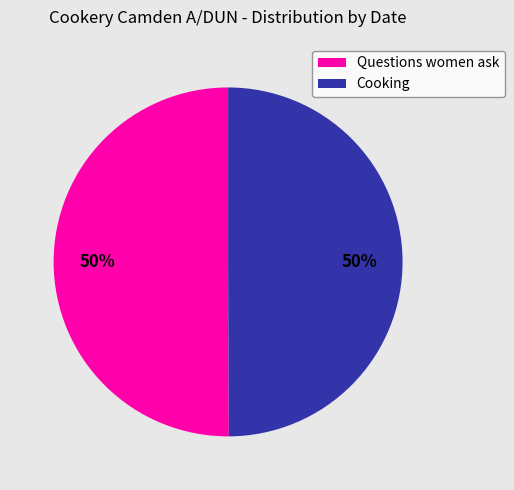

To the nearest percent, what is the average slice percentage?

50%